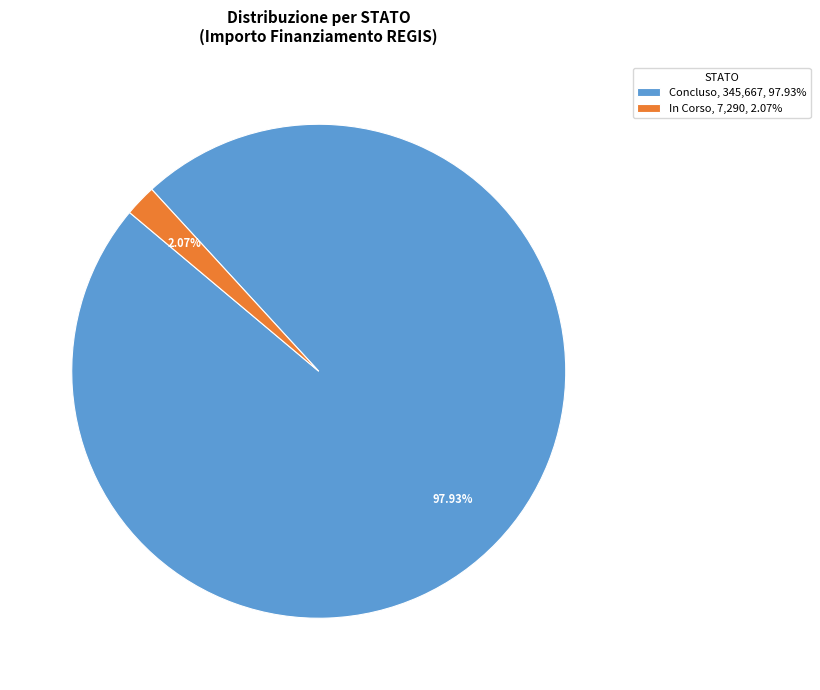

Between In Corso, 7,290, 2.07% and Concluso, 345,667, 97.93%, which is larger?

Concluso, 345,667, 97.93%